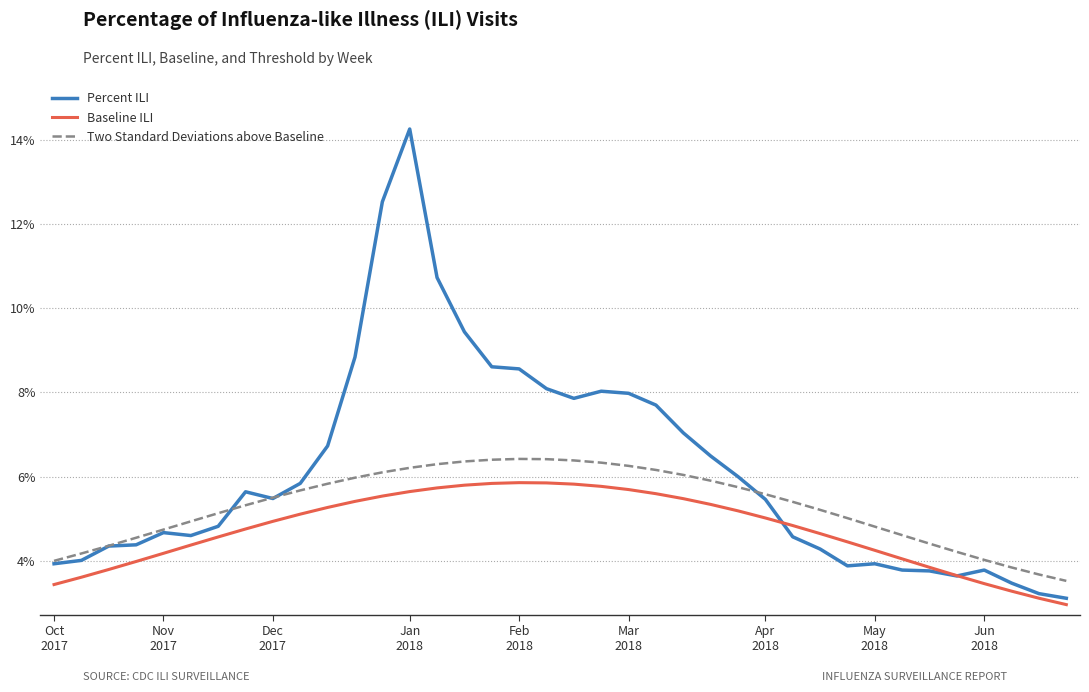

What are all the series names shown in the legend?

Percent ILI, Baseline ILI, Two Standard Deviations above Baseline